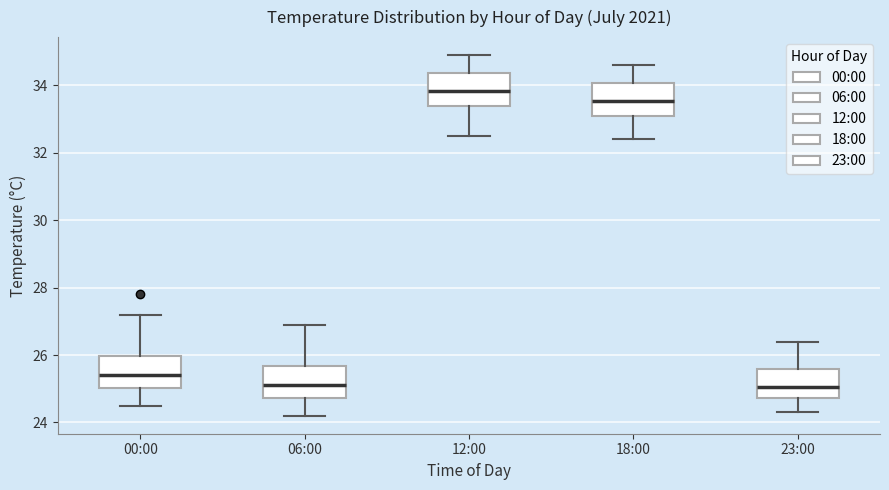

Reading left to right, transcribe this box plot: for each box, give where its median line is, the range the box spans, and where its two whiskers end, as read against the y-axis. The values are not printed on the chart, so give them approximately, as read against the axis.

00:00: median 25.4, box 25.0 to 26.0, whiskers 24.6 to 27.2
06:00: median 25.2, box 24.8 to 25.6, whiskers 24.2 to 27.0
12:00: median 33.8, box 33.4 to 34.4, whiskers 32.6 to 35.0
18:00: median 33.6, box 33.2 to 34.0, whiskers 32.4 to 34.6
23:00: median 25.0, box 24.8 to 25.6, whiskers 24.4 to 26.4